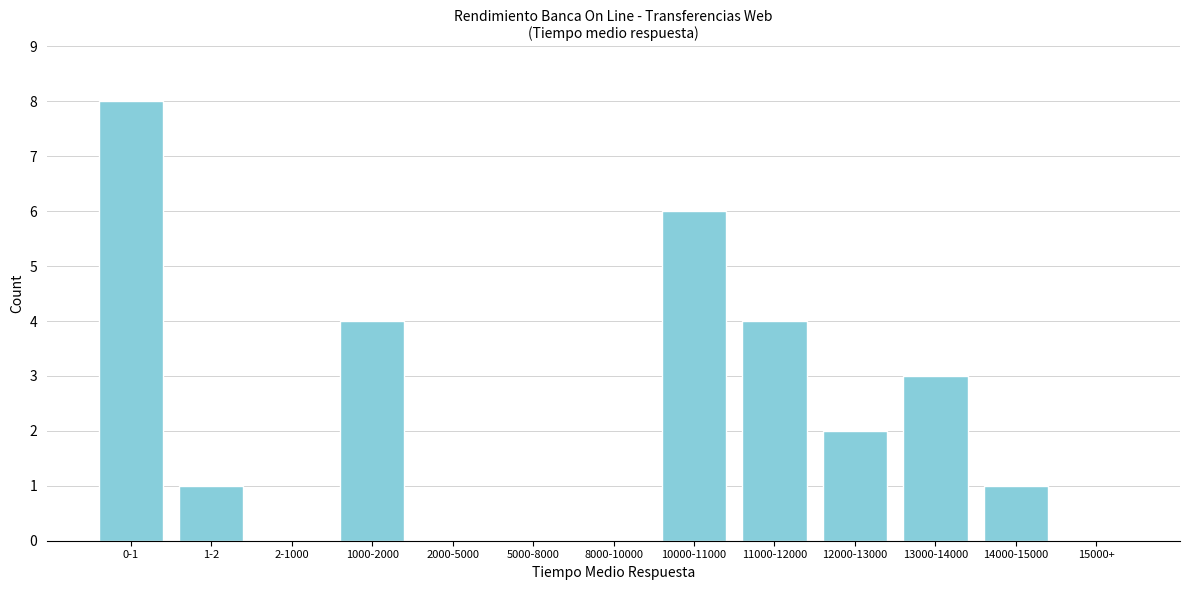

Reading left to right, list all the values displayed in this chart.

0-1=8	1-2=1	2-1000=0	1000-2000=4	2000-5000=0	5000-8000=0	8000-10000=0	10000-11000=6	11000-12000=4	12000-13000=2	13000-14000=3	14000-15000=1	15000+=0